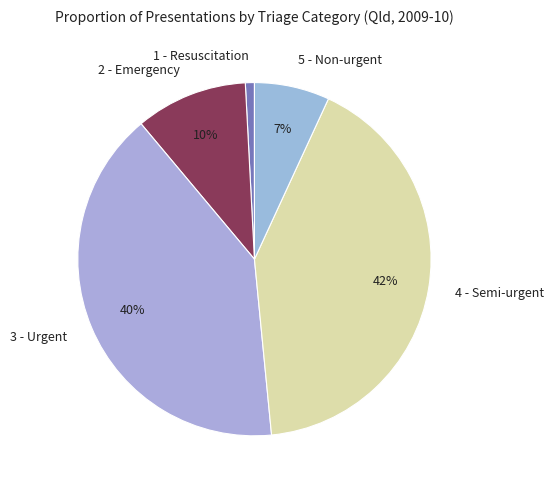

To the nearest percent, what portion does 4 - Semi-urgent represent?

42%